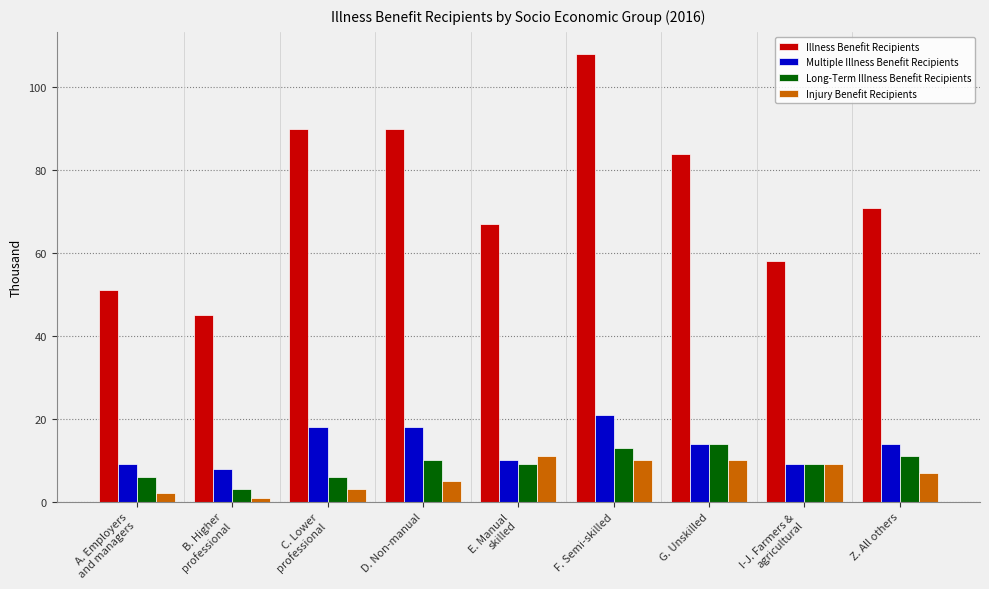

What is the label of the 1st bar from the left?

A. Employers
and managers